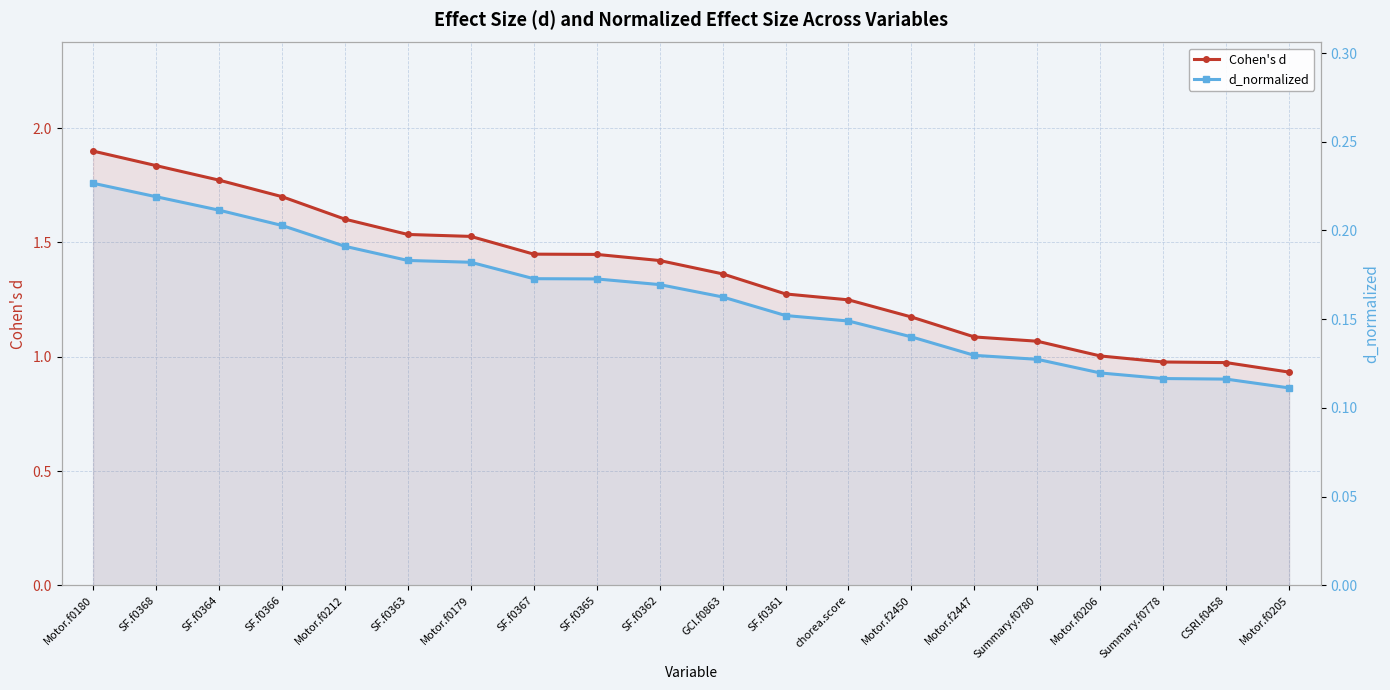

What is the sum of the Cohen's d values at Summary.f0780 and Motor.f0180?

3.0